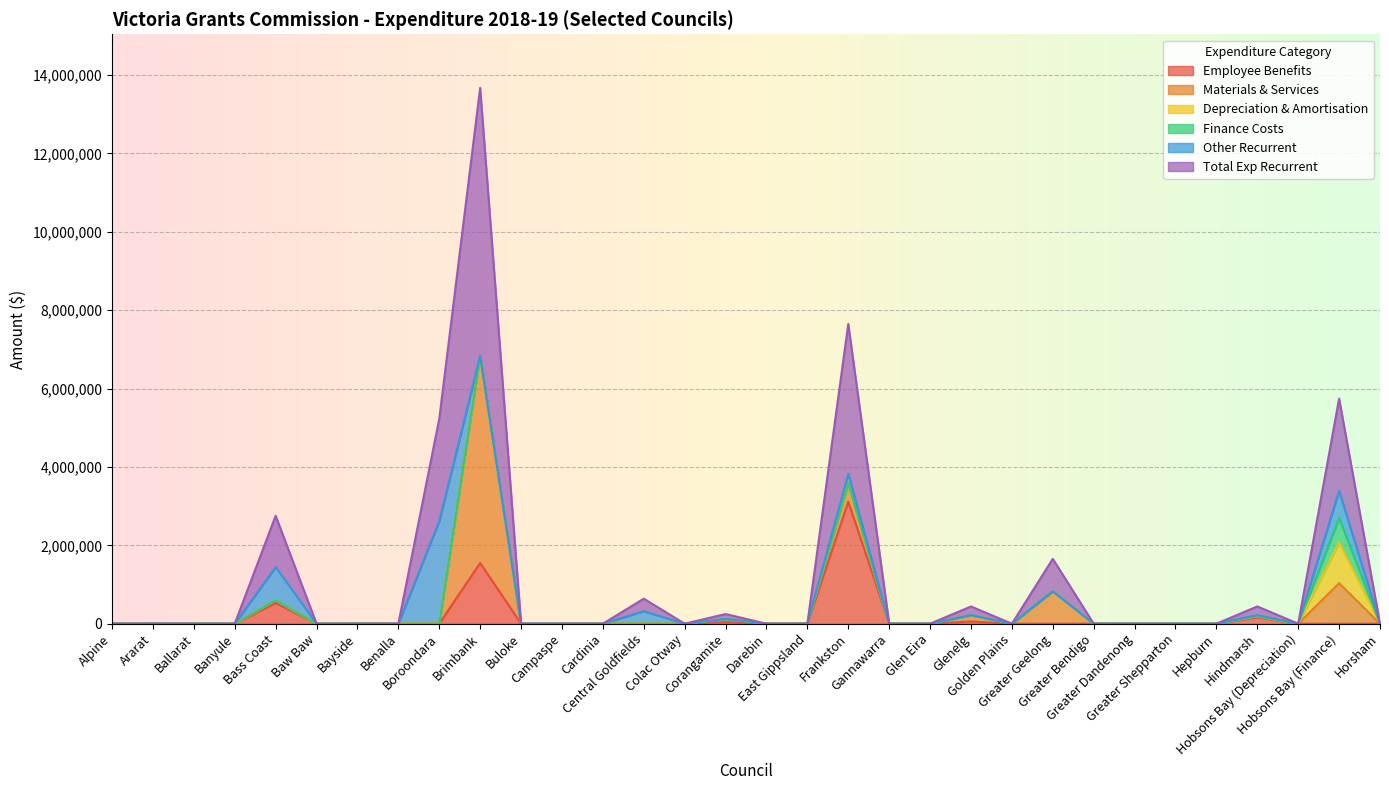

Rank the series by their maximum value, from lowest to highest.

Finance Costs, Depreciation & Amortisation, Other Recurrent, Employee Benefits, Materials & Services, Total Exp Recurrent